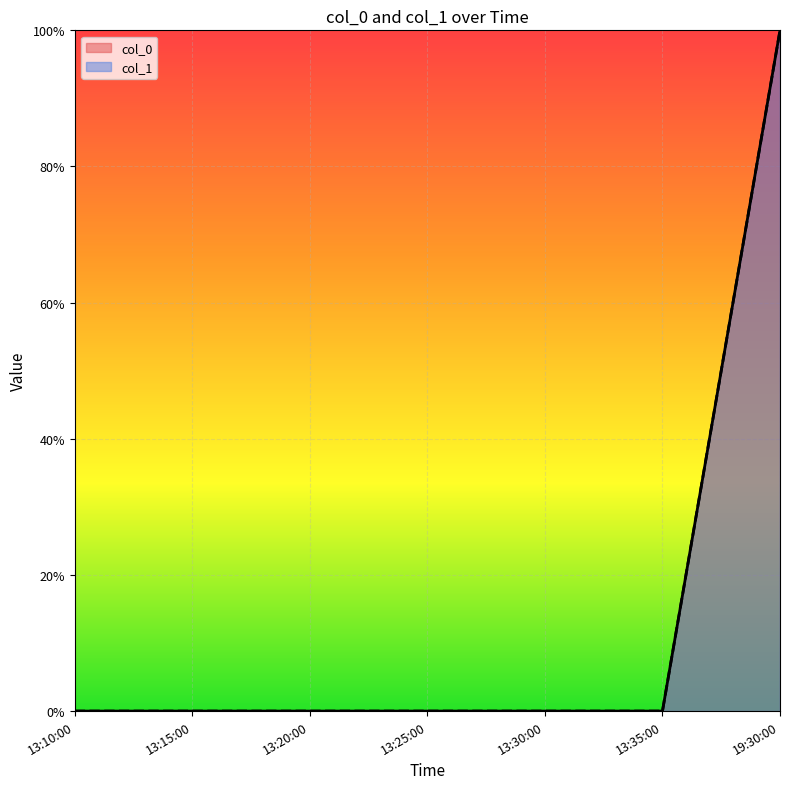

Which series has the largest total across all categories?

col_0